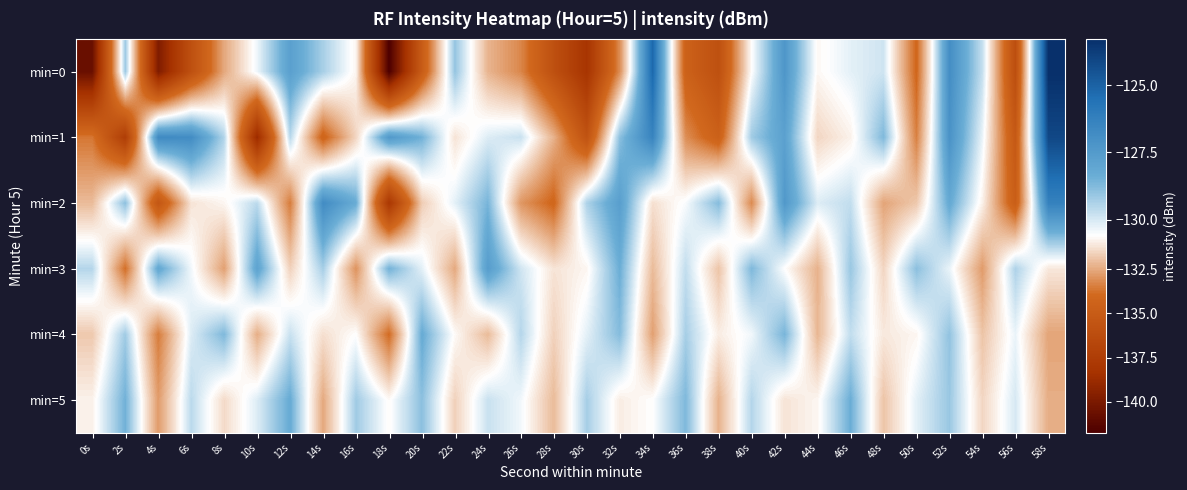

What is the maximum value shown in the chart?

-123.3